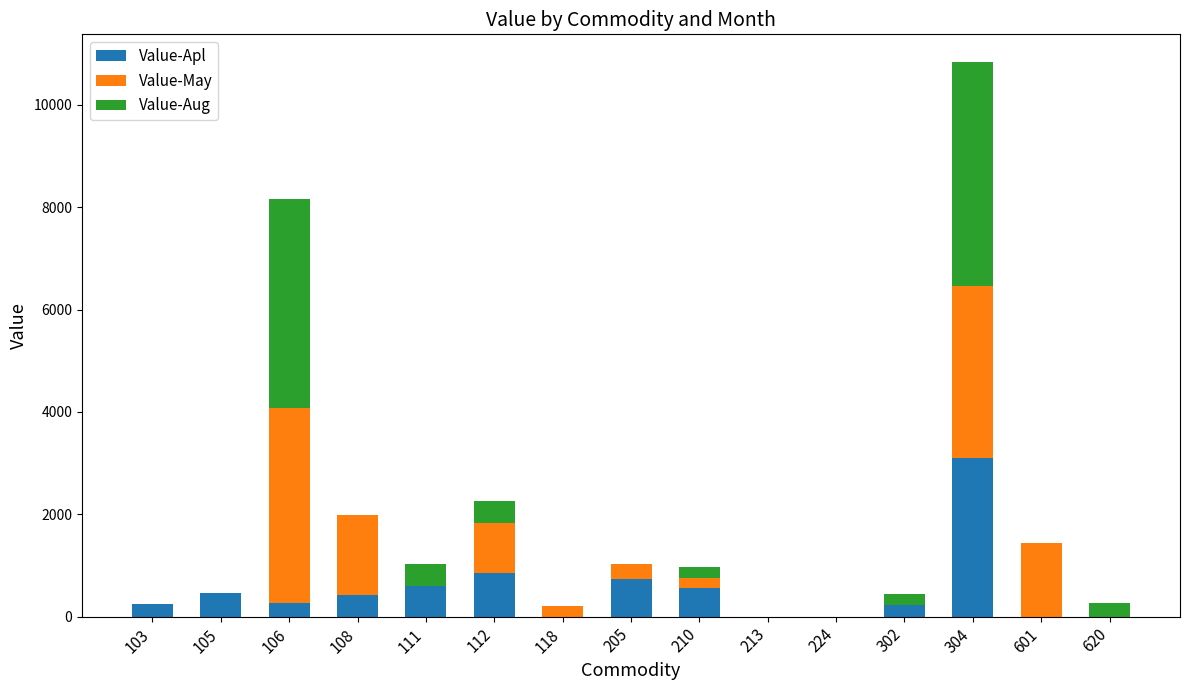

At which category is the sum across all series the highest?

304